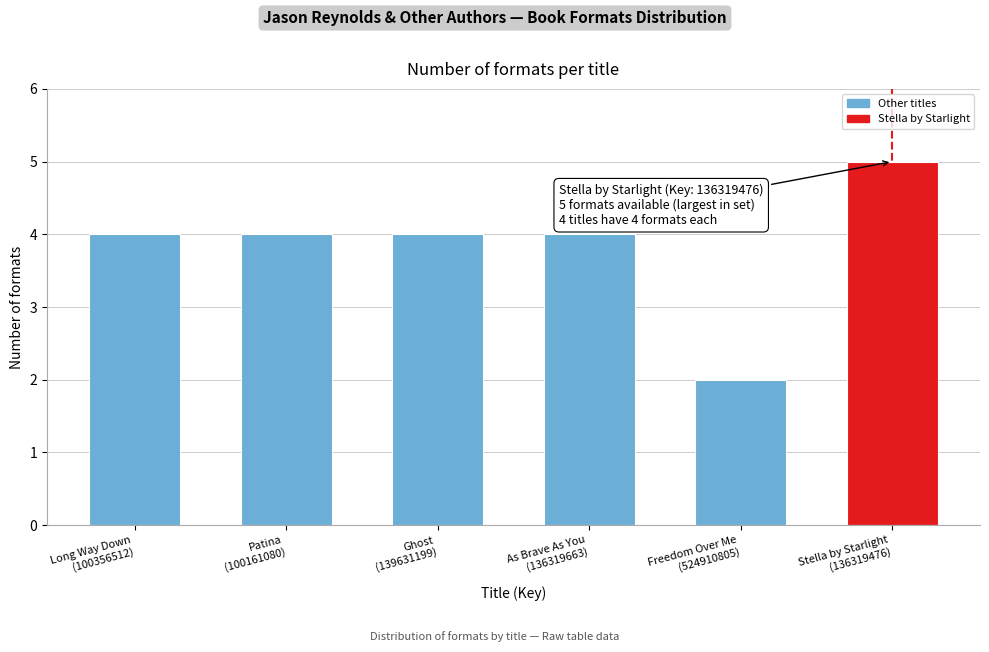

Reading left to right, extract all data points from this chart.

4	4	4	4	2	5